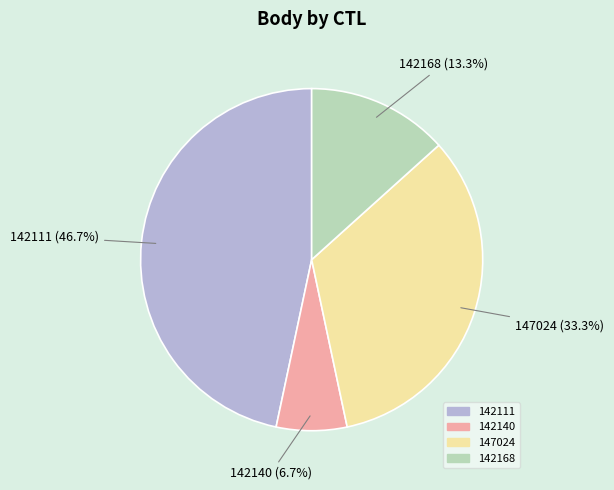

Does 142111 account for over 50% of the chart?

No